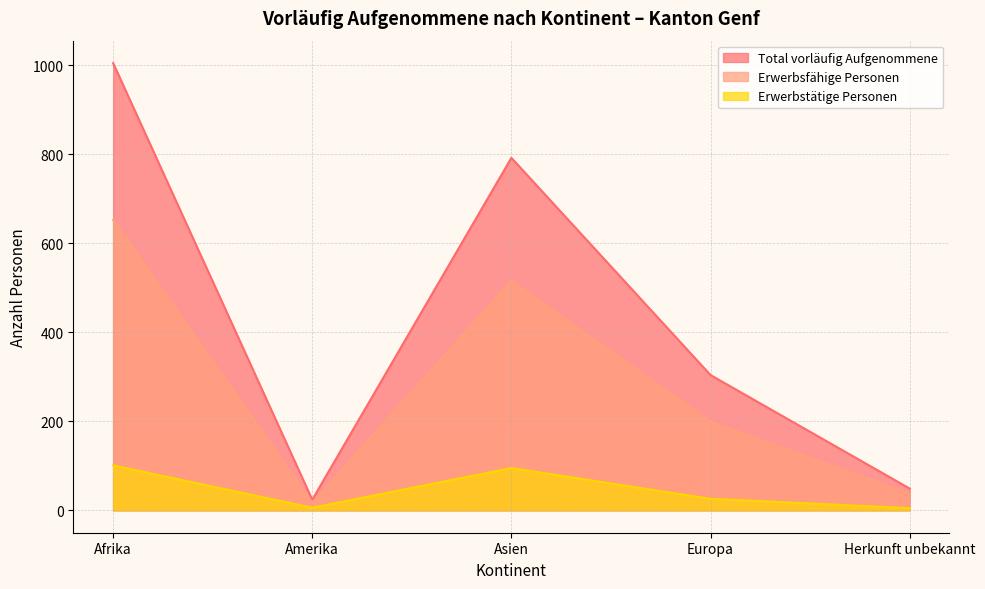

Reading right to left, what are all the values shown in this chart?

Total vorläufig Aufgenommene: Herkunft unbekannt=49	Europa=304	Asien=792	Amerika=24	Afrika=1005
Erwerbsfähige Personen: Herkunft unbekannt=37	Europa=199	Asien=515	Amerika=17	Afrika=652
Erwerbstätige Personen: Herkunft unbekannt=5	Europa=26	Asien=95	Amerika=6	Afrika=101